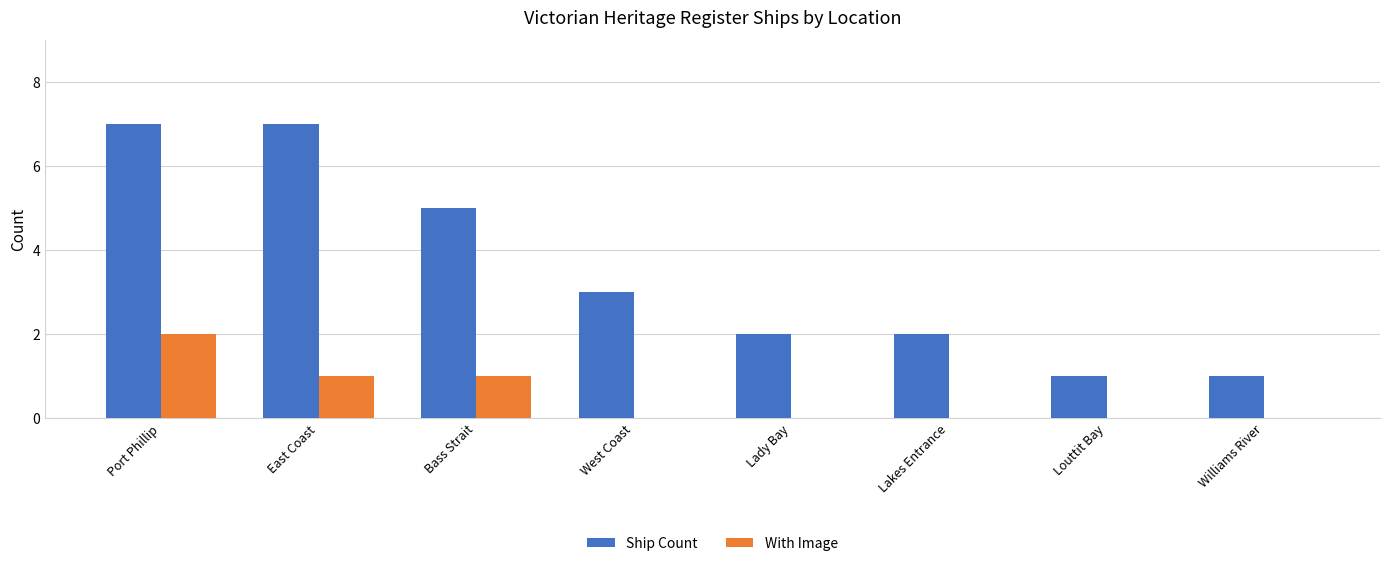

True or false: Ship Count has a value of 1 at Williams River.

True